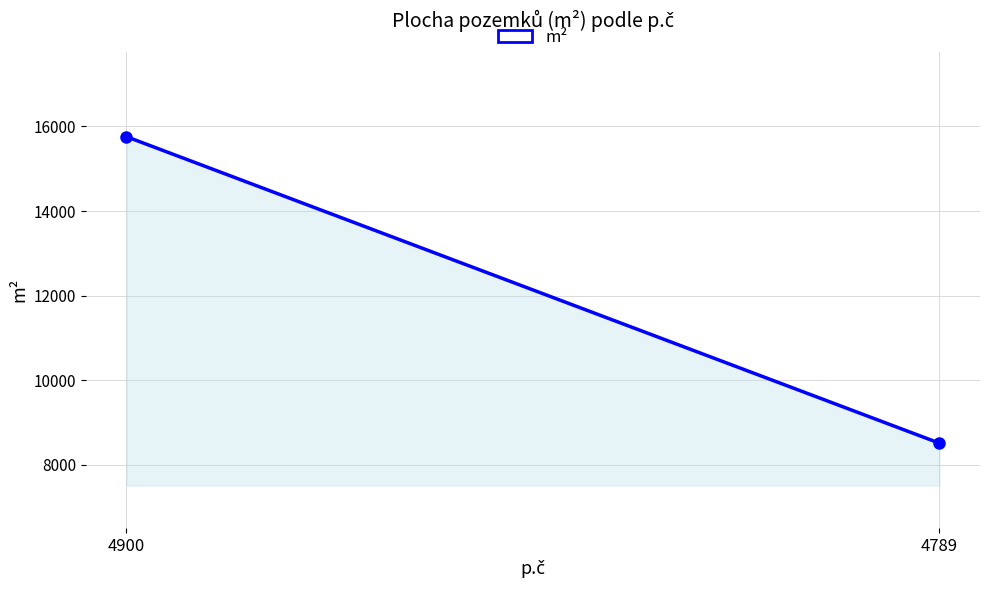

Rank the categories by value from lowest to highest.

4789, 4900